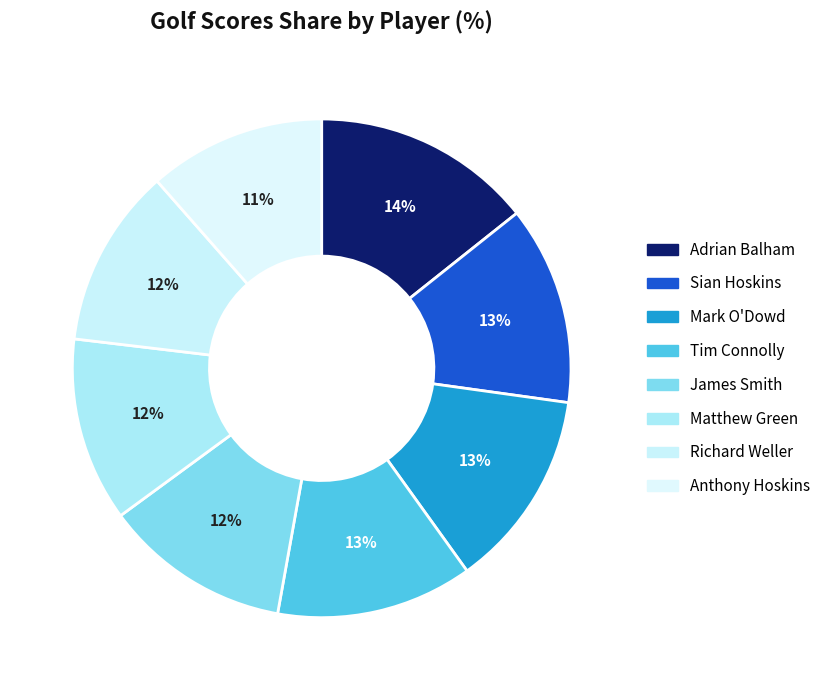

To the nearest percent, what is the difference between the largest and smallest slice percentages?

3%